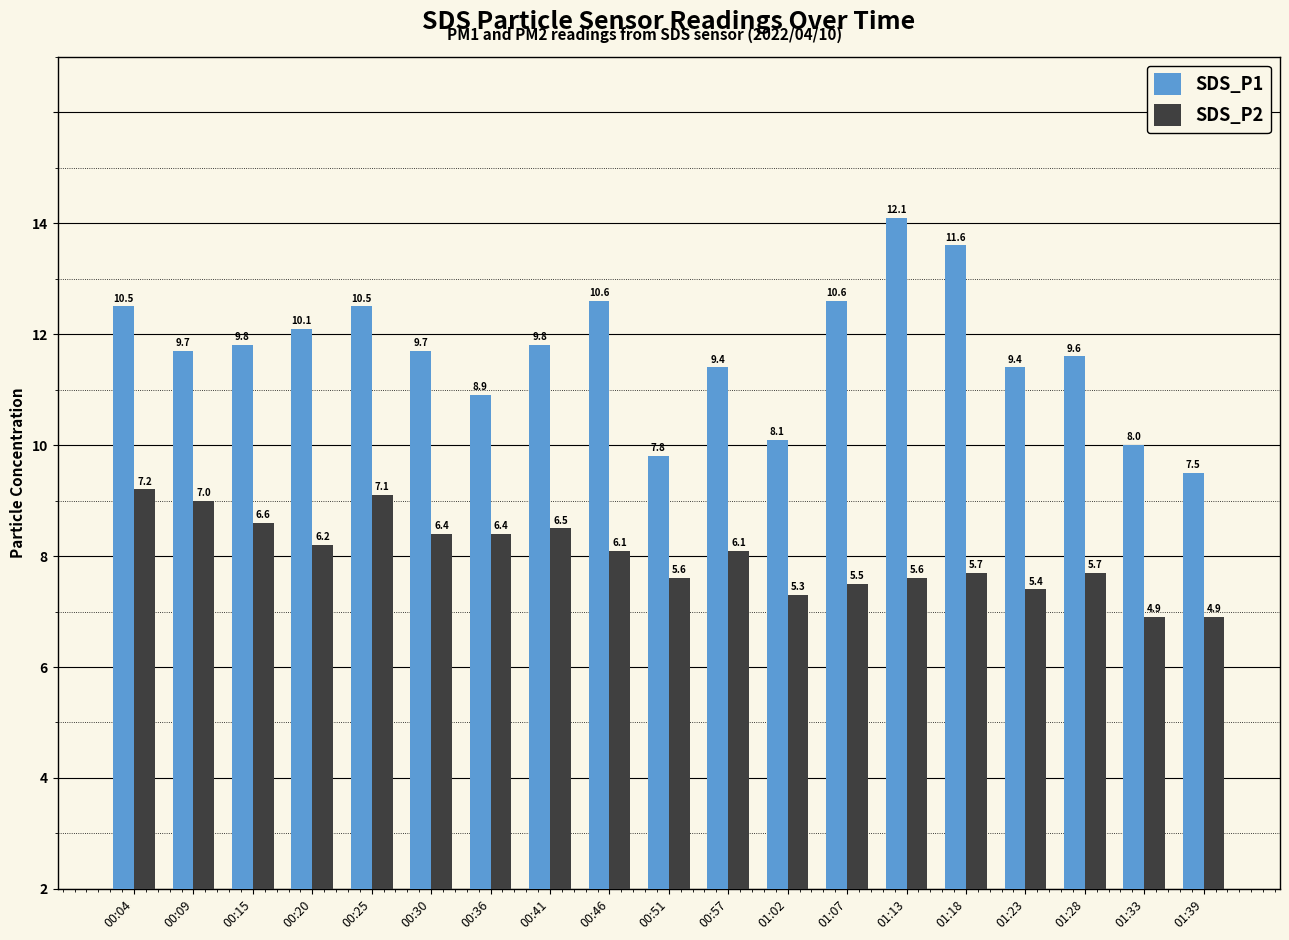

What position from the right is 01:18?

5